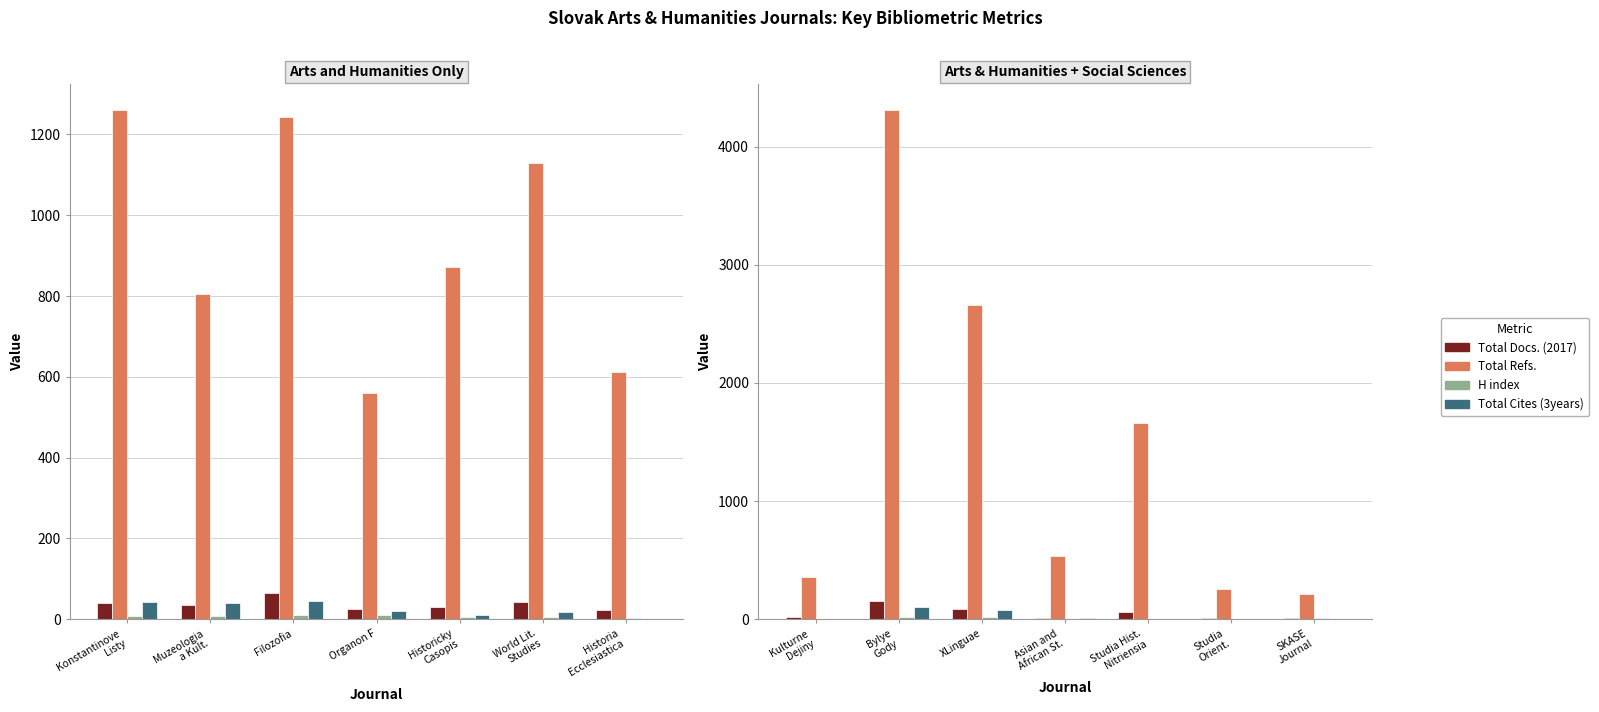

What is the maximum value shown in the chart?

4313